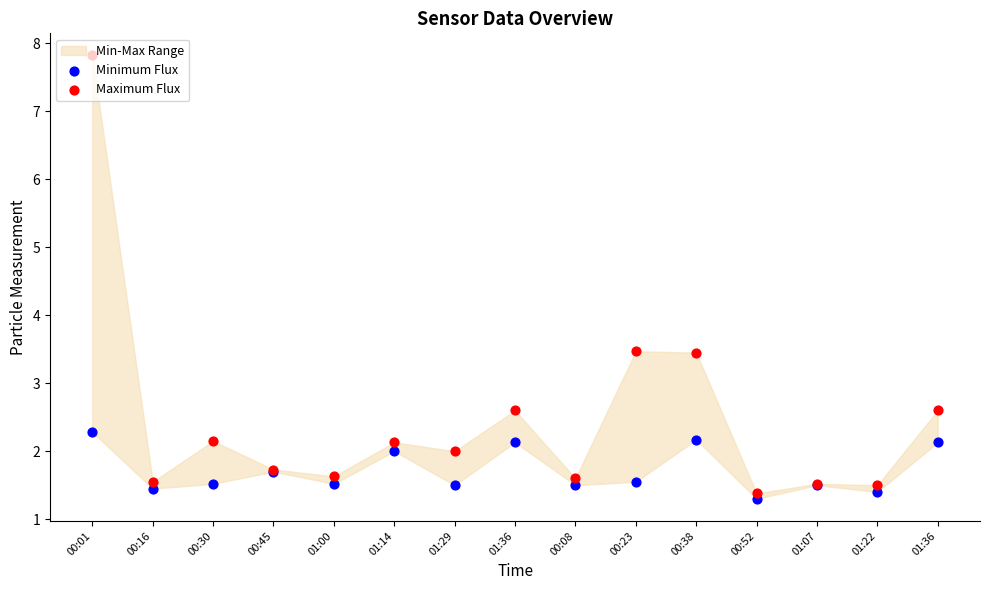

Which series has the largest Y range (max minus min)?

Maximum Flux